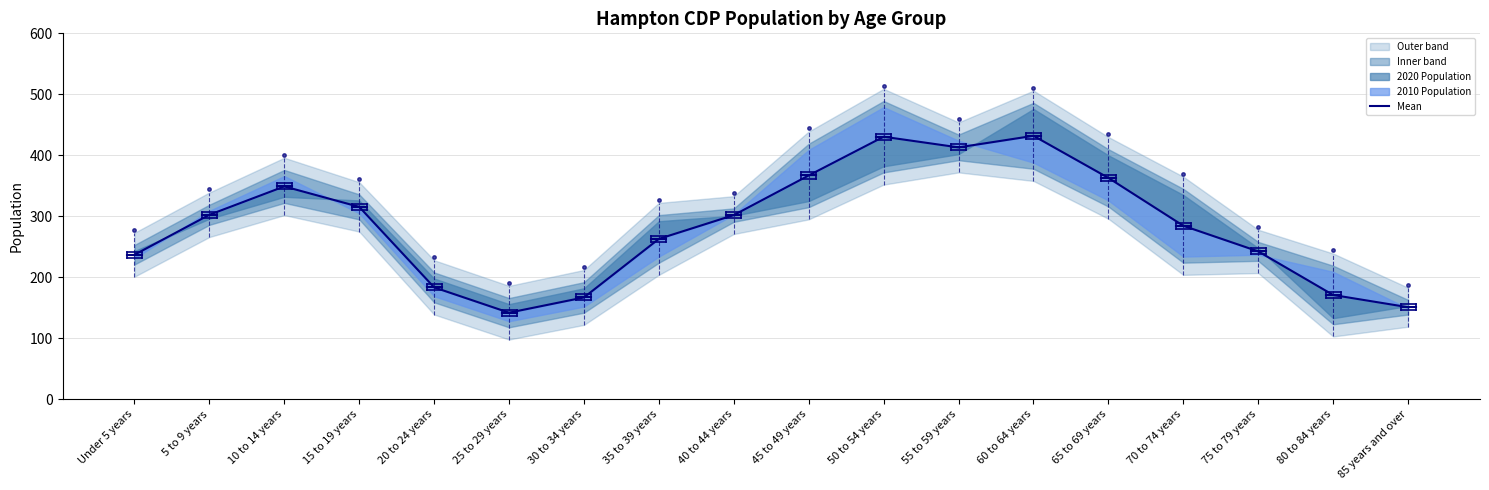

What is the maximum value shown in the chart?

432.0